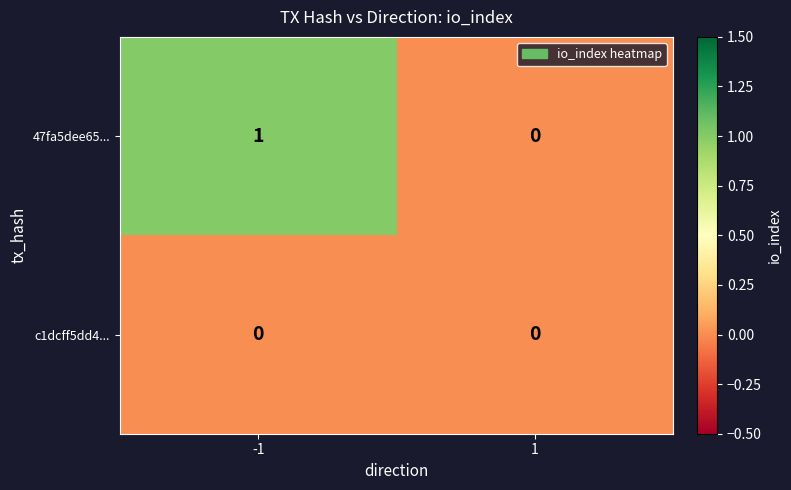

The c1dcff5dd4... series shows 0 at -1. True or false?

True